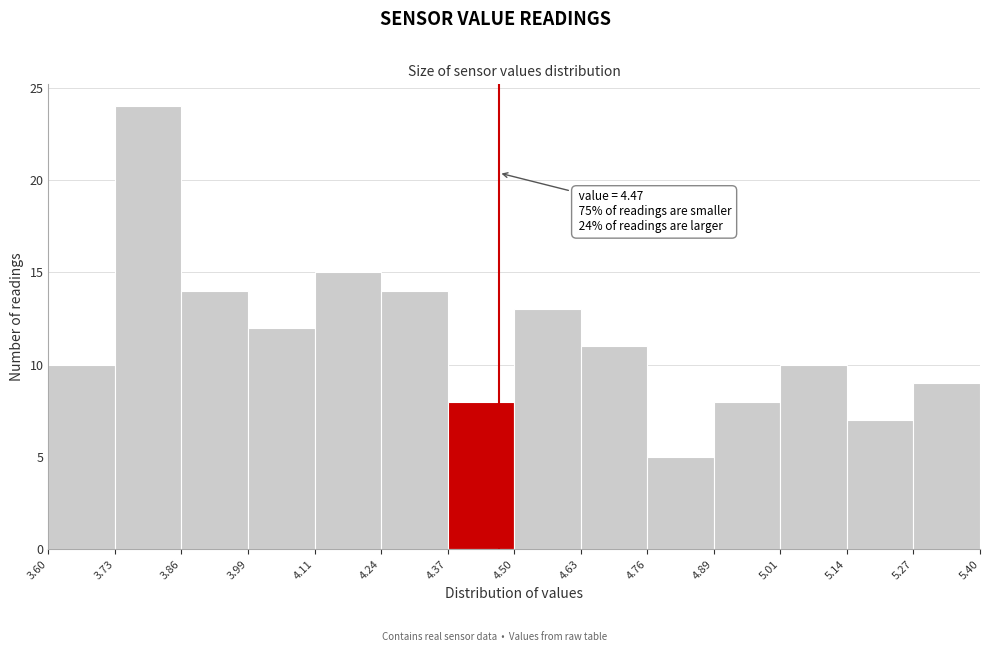

Over which range of the x-axis is the bar tallest?

3.73 to 3.86